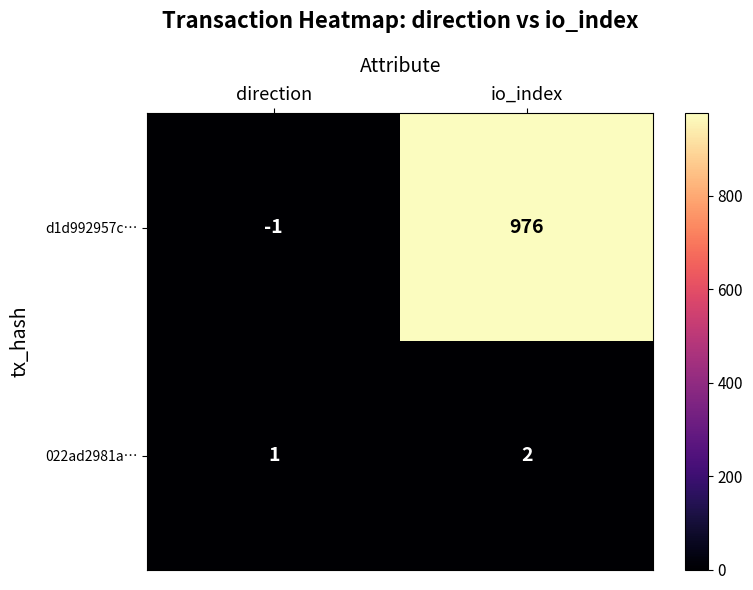

What is the total value across all series at io_index?

978